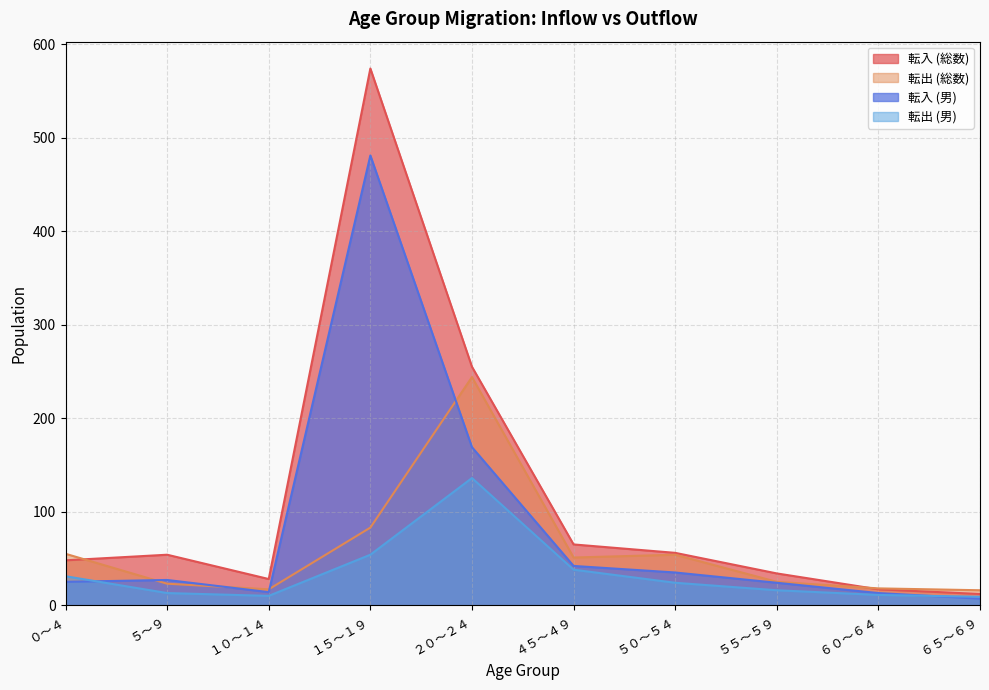

In 転入 (総数), how many points are higher than both neighbors (excluding endpoints)?

2